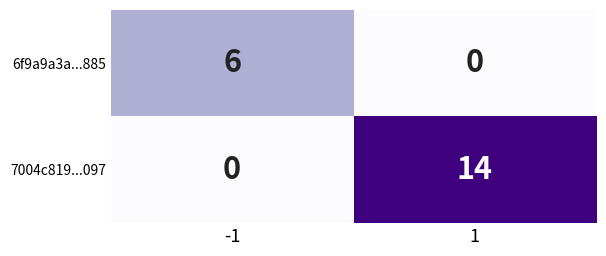

Rank the series by their maximum value, from highest to lowest.

7004c819...097, 6f9a9a3a...885